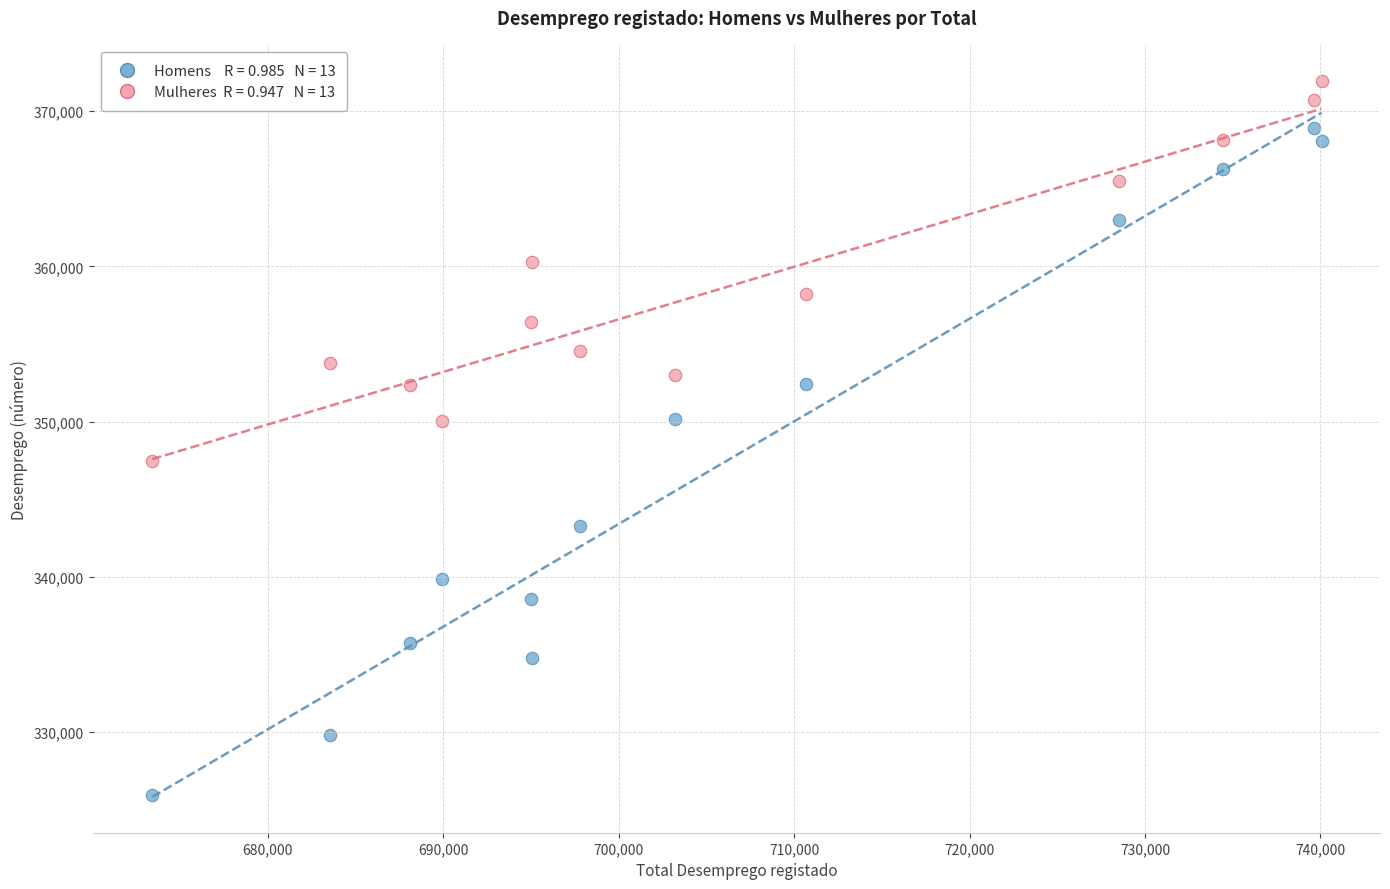

Across all data points, what is the range of Y values (max minus min)?

46037